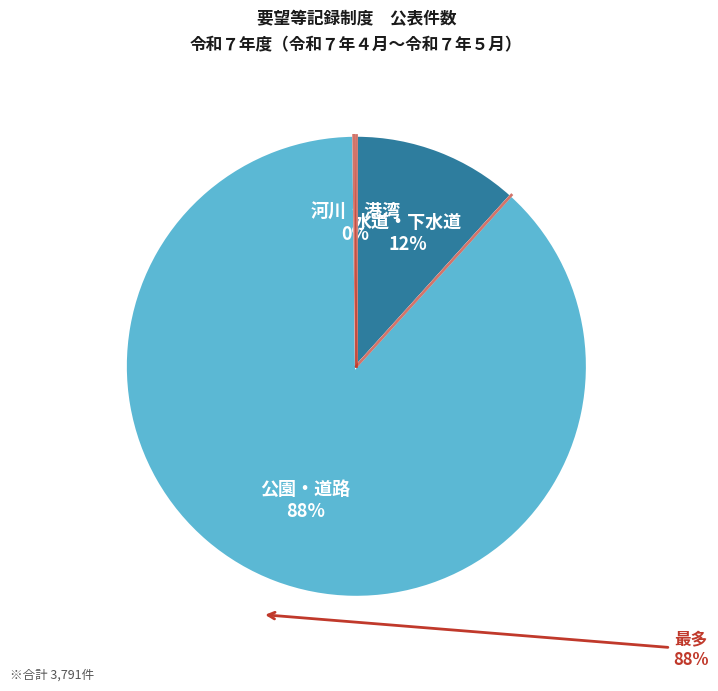

Is the sum of 水道・下水道 and 河川・港湾 greater than half?

No